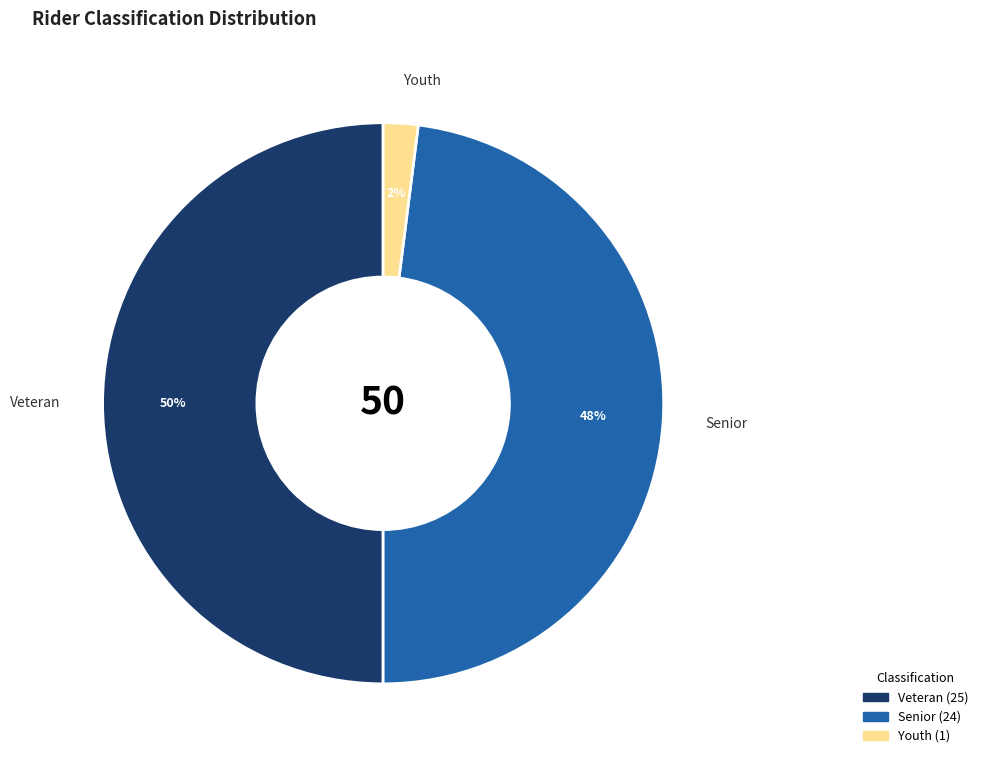

To the nearest percent, what is the average slice percentage?

33%